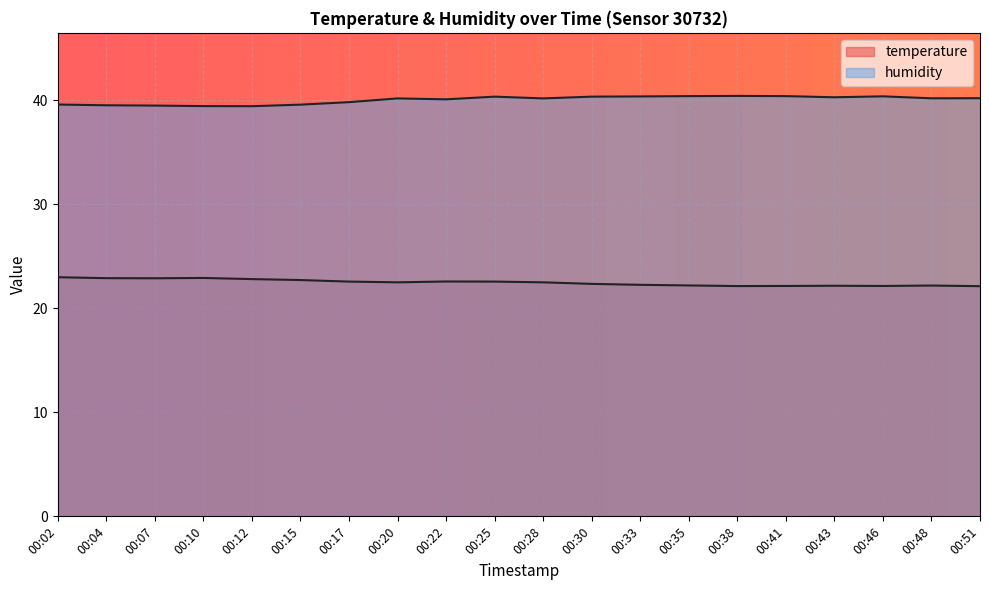

Which category has the lowest value in the temperature series?

00:51